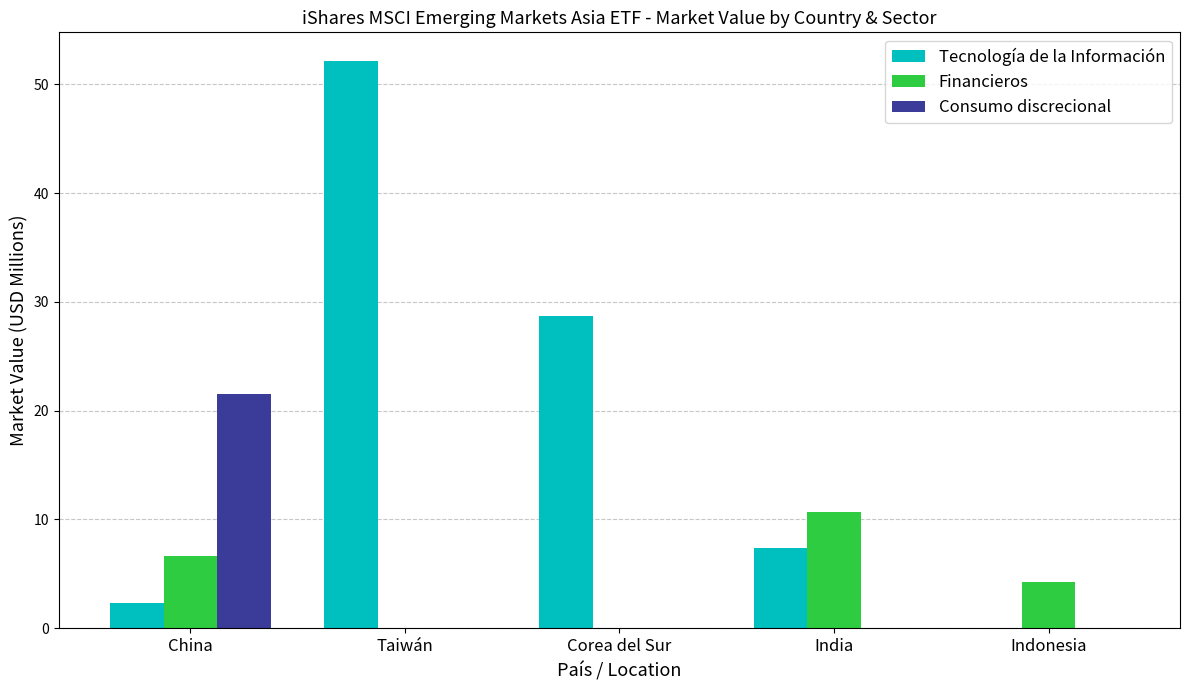

What are all the series names shown in the legend?

Tecnología de la Información, Financieros, Consumo discrecional